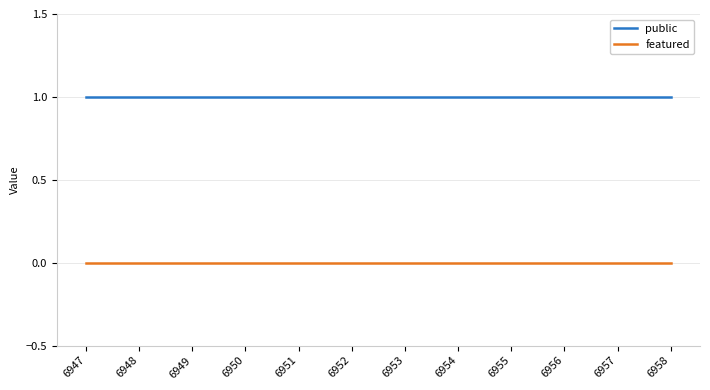

Reading right to left, transcribe all the data shown in this chart.

public: 1	1	1	1	1	1	1	1	1	1	1	1
featured: 0	0	0	0	0	0	0	0	0	0	0	0